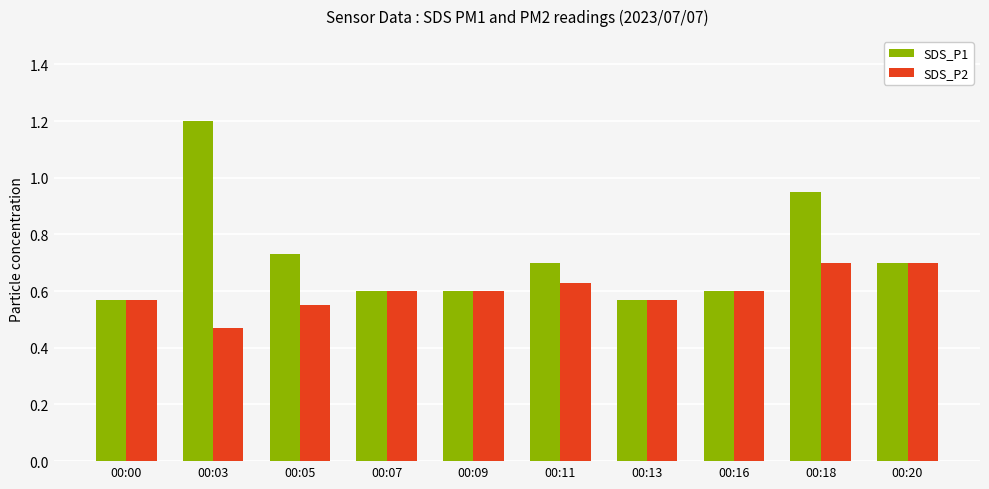

What is the sum of all SDS_P1 values?

7.2